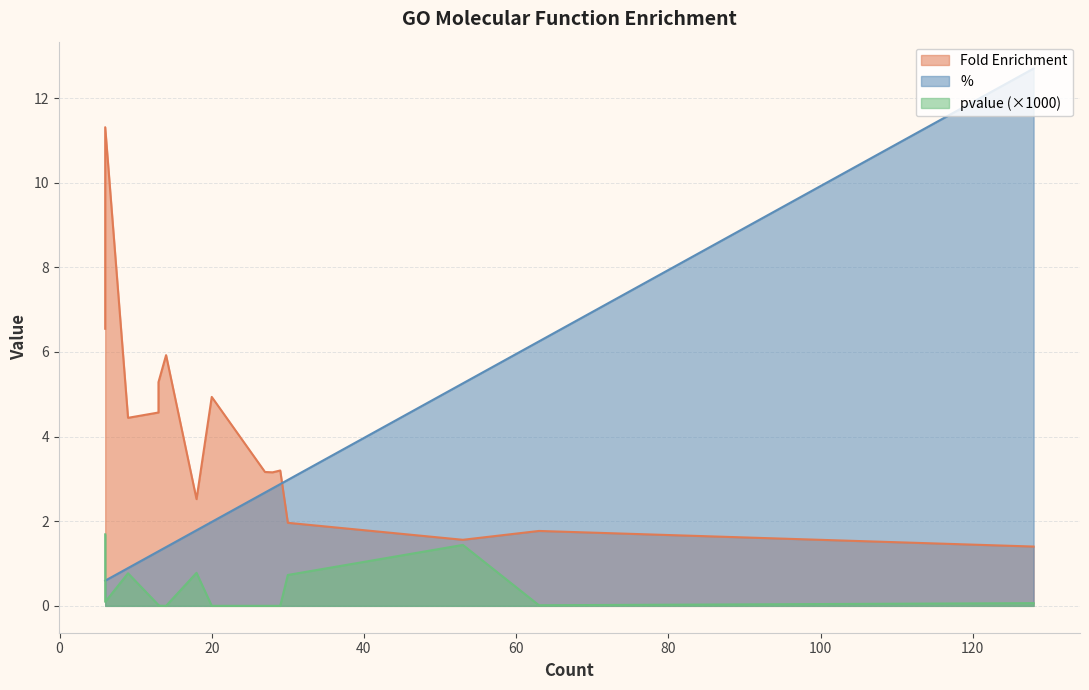

Does the chart have visible grid lines?

Yes